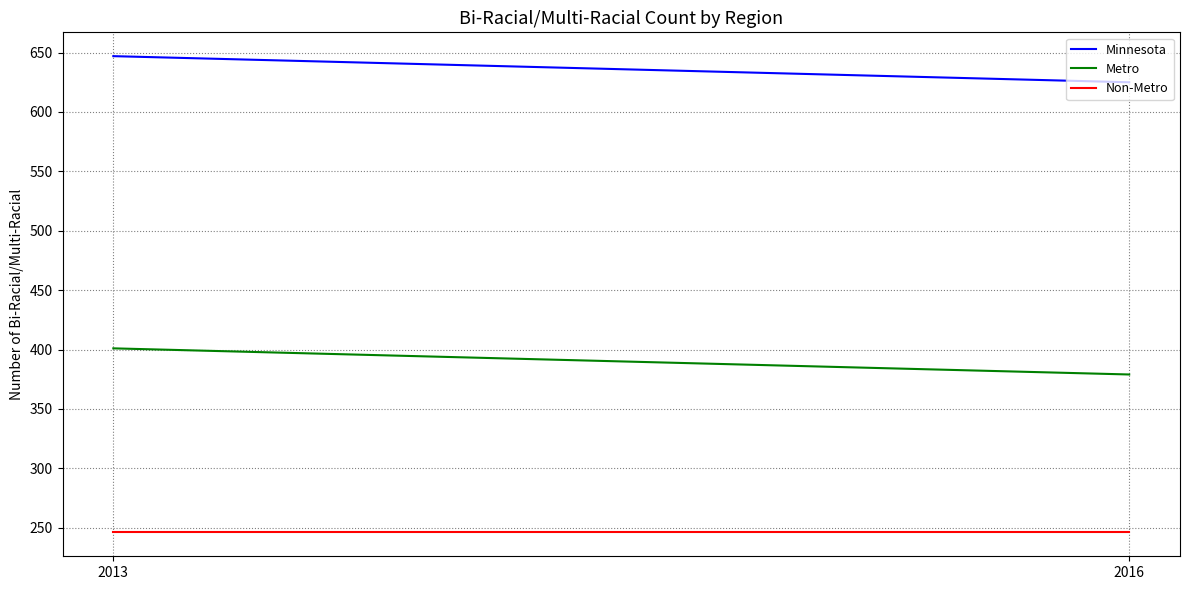

Count the Minnesota values in the range 625 to 647.

2